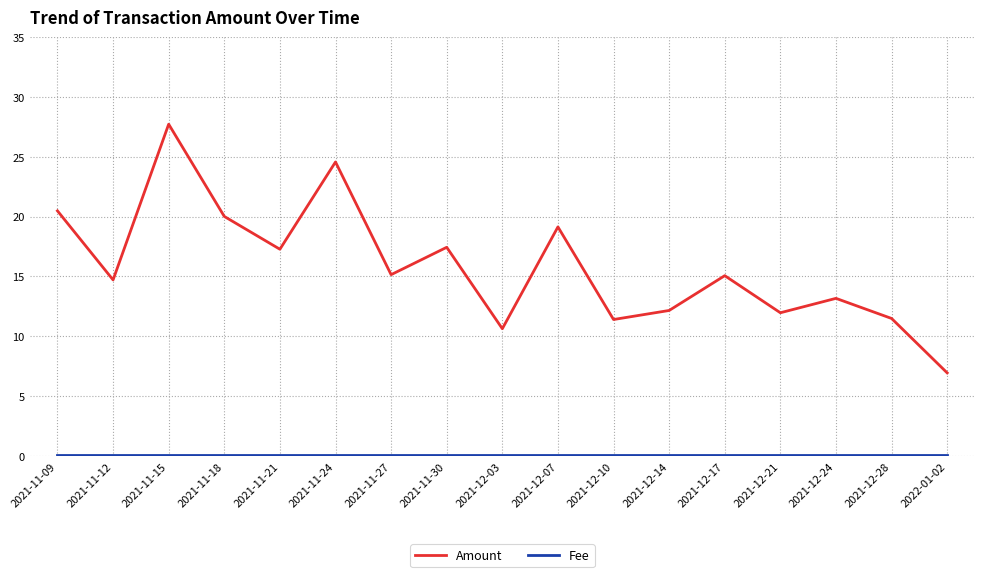

Is this an area chart (filled region under the line)?

No